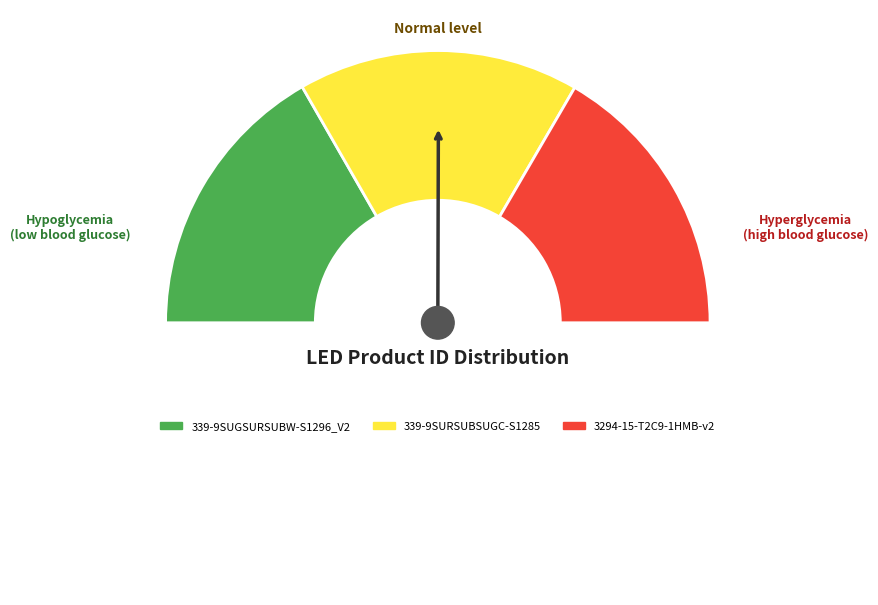

To the nearest percent, what is the average slice percentage?

33%